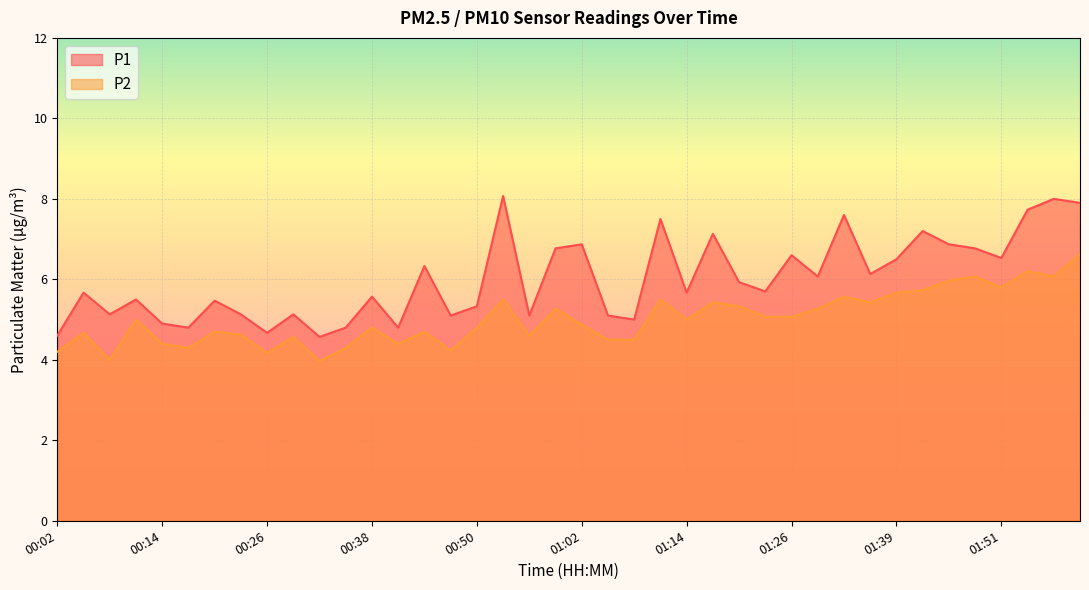

What is the value of the P1 point at the 19th from the left?

5.1